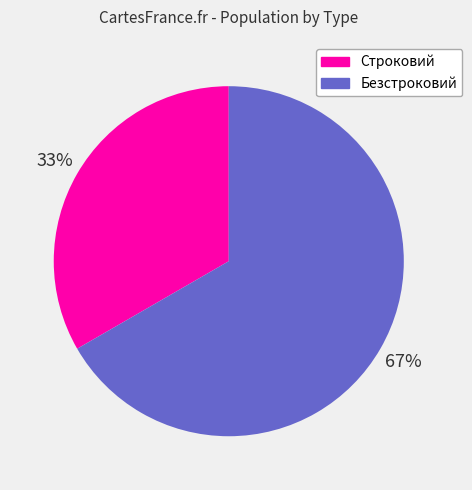

Rank the categories by value from lowest to highest.

Строковий, Безстроковий